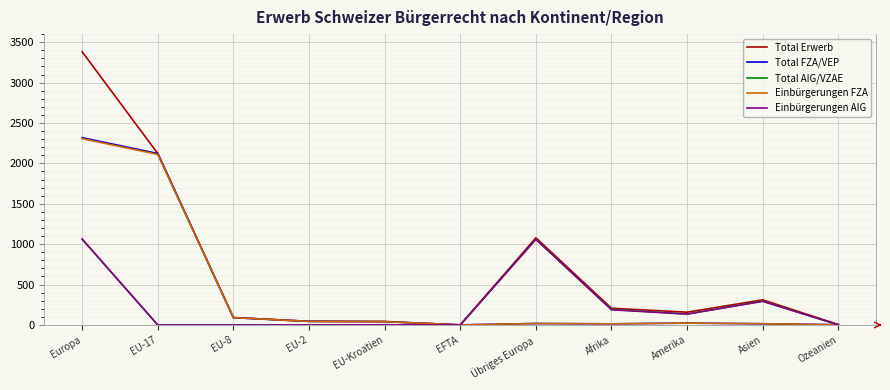

Which label corresponds to the largest value in the chart?

Europa